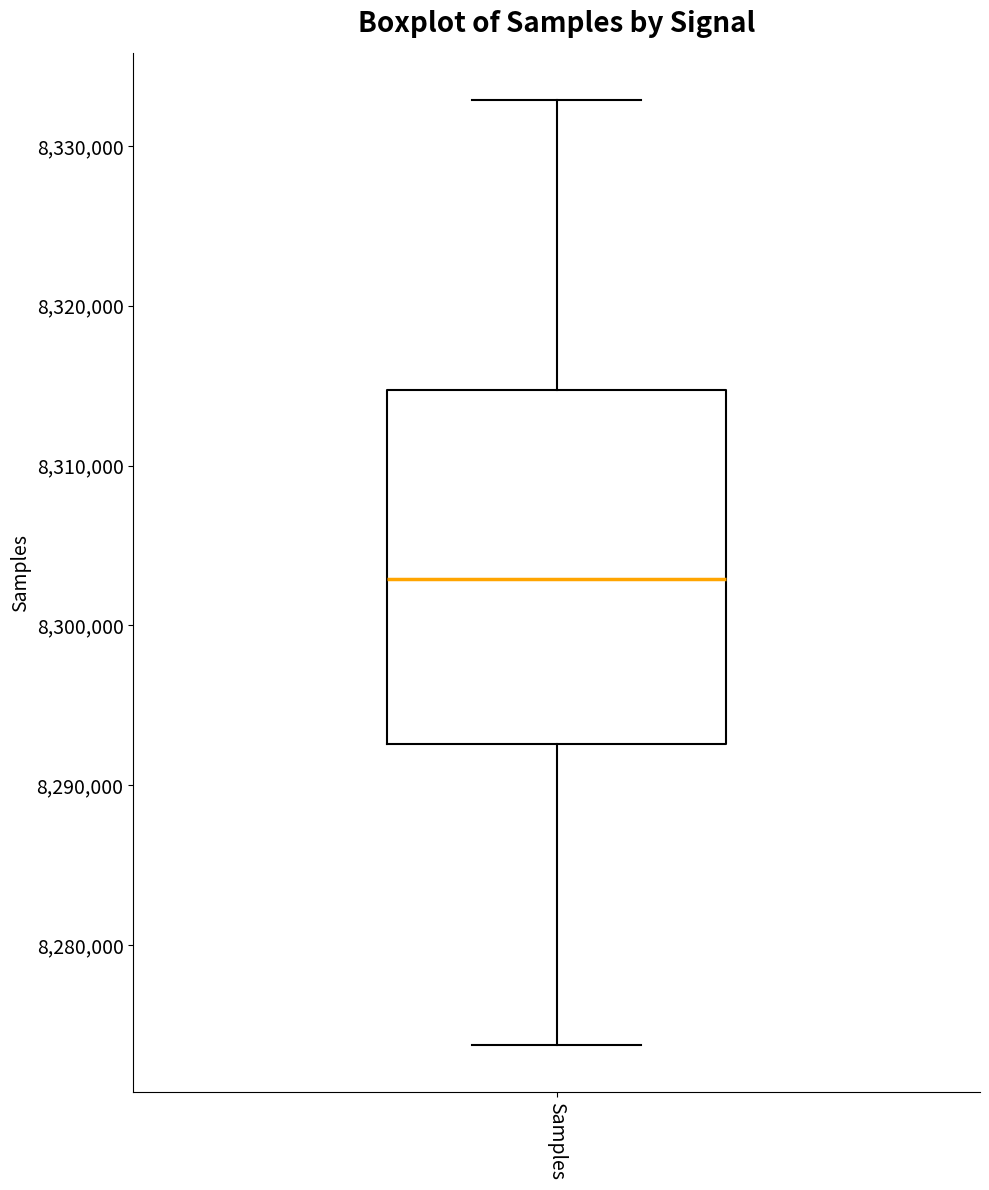

Where does the median line of the box for Samples sit on the y-axis? The values are not printed on the chart, so give them approximately, as read against the axis.

8303000